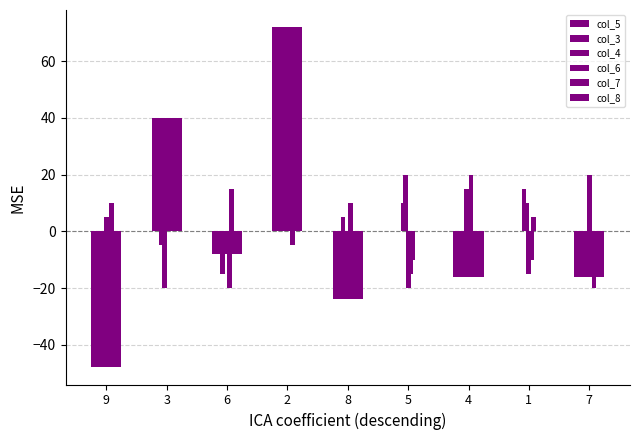

How many distinct data groups are displayed?

6